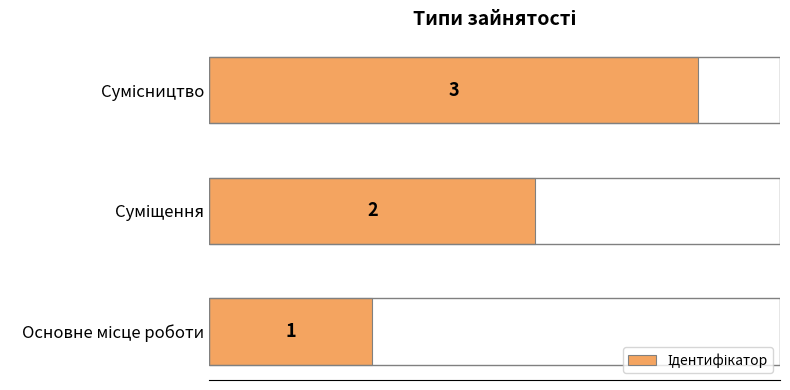

What is the greatest value displayed?

3